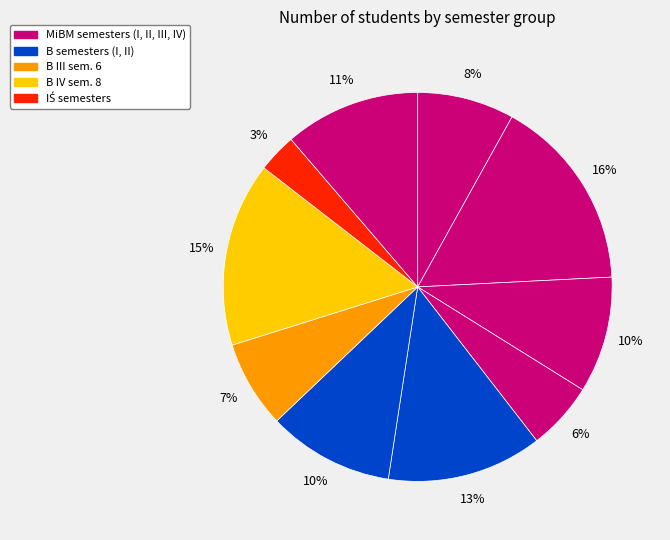

How many slices are in this pie chart?

10